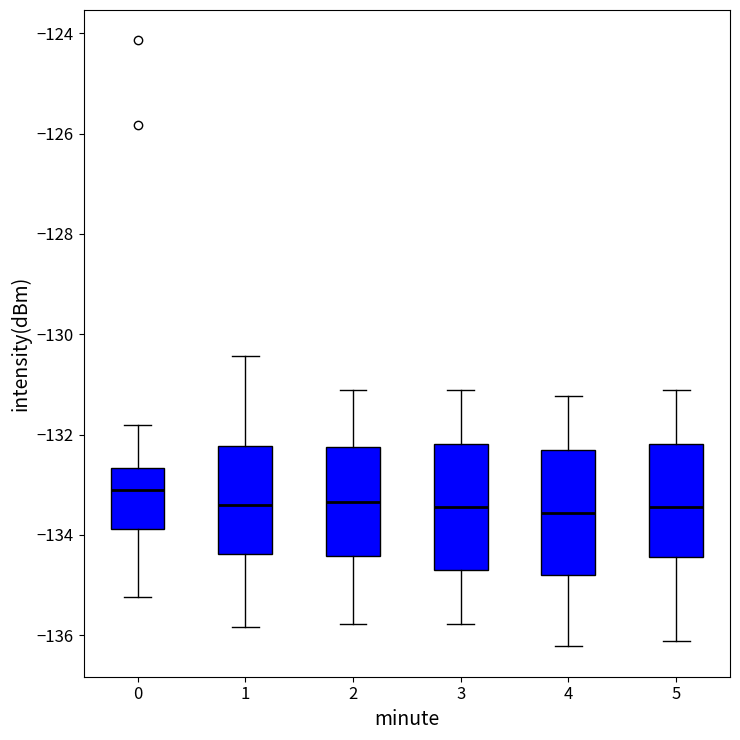

Reading left to right, transcribe this box plot: for each box, give where its median line is, the range the box spans, and where its two whiskers end, as read against the y-axis. The values are not printed on the chart, so give them approximately, as read against the axis.

0: median -133.2, box -133.8 to -132.6, whiskers -135.2 to -131.8
1: median -133.4, box -134.4 to -132.2, whiskers -135.8 to -130.4
2: median -133.4, box -134.4 to -132.2, whiskers -135.8 to -131.2
3: median -133.4, box -134.6 to -132.2, whiskers -135.8 to -131.2
4: median -133.6, box -134.8 to -132.4, whiskers -136.2 to -131.2
5: median -133.4, box -134.4 to -132.2, whiskers -136.2 to -131.2